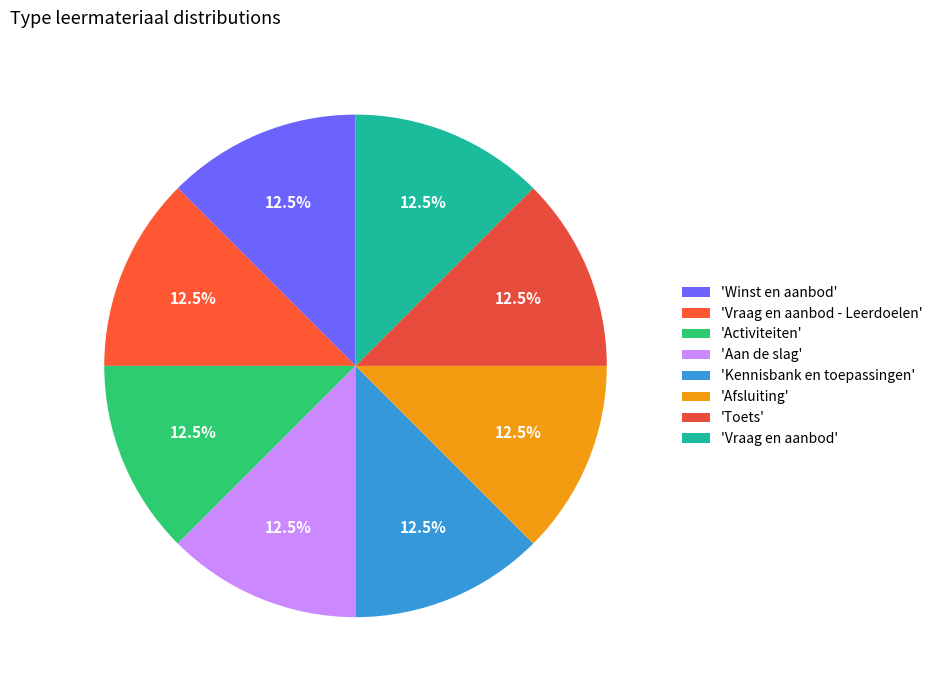

Is there any slice that represents more than half of the pie?

No